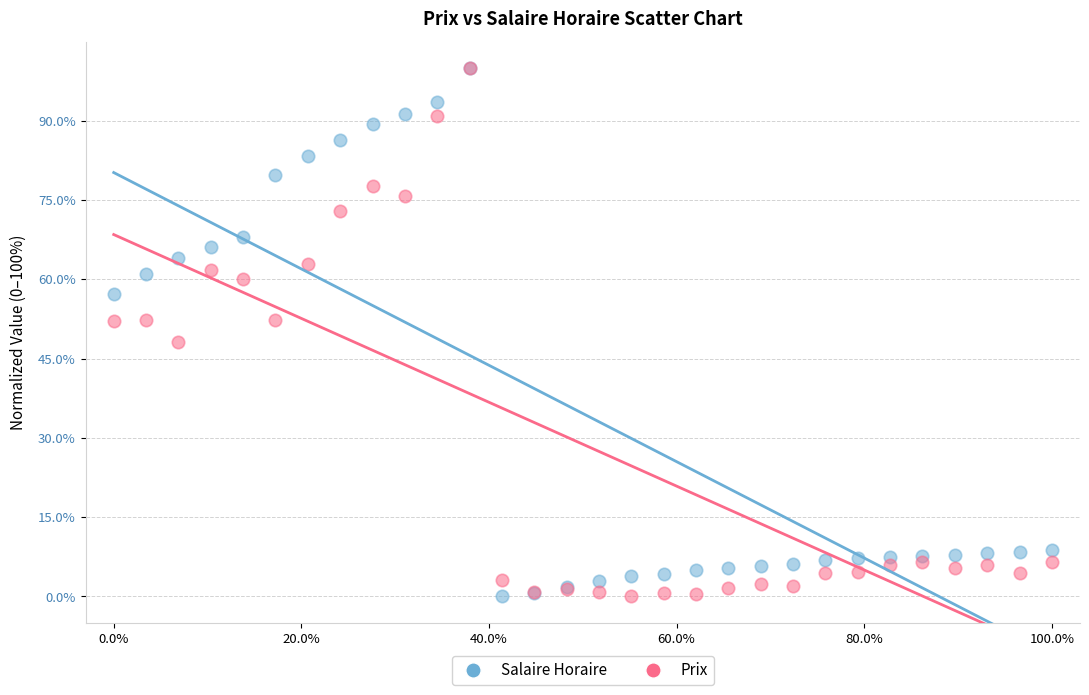

What are all the series names shown in the legend?

Salaire Horaire, Prix